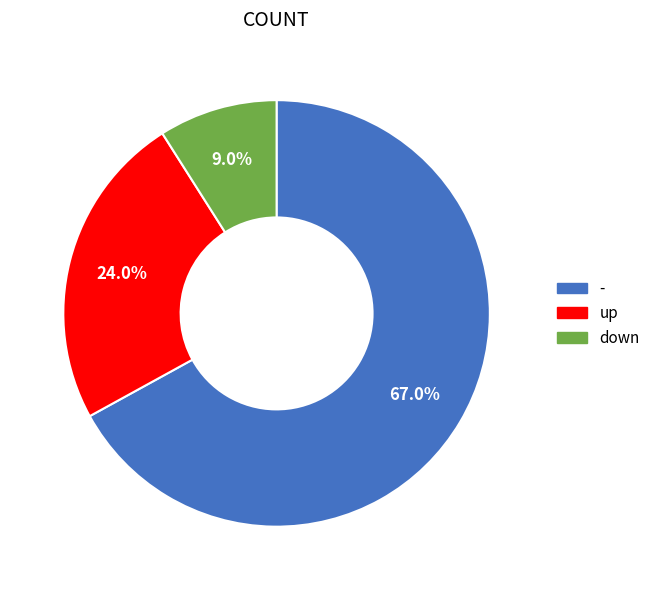

What percentage is the up slice, to the nearest percent?

24%